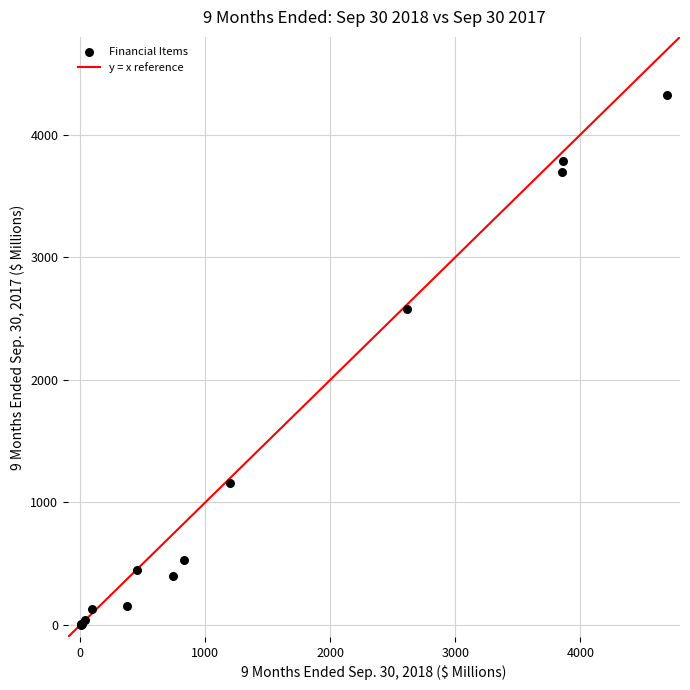

What Y value in the scatter plot is closest to 2162?

2581